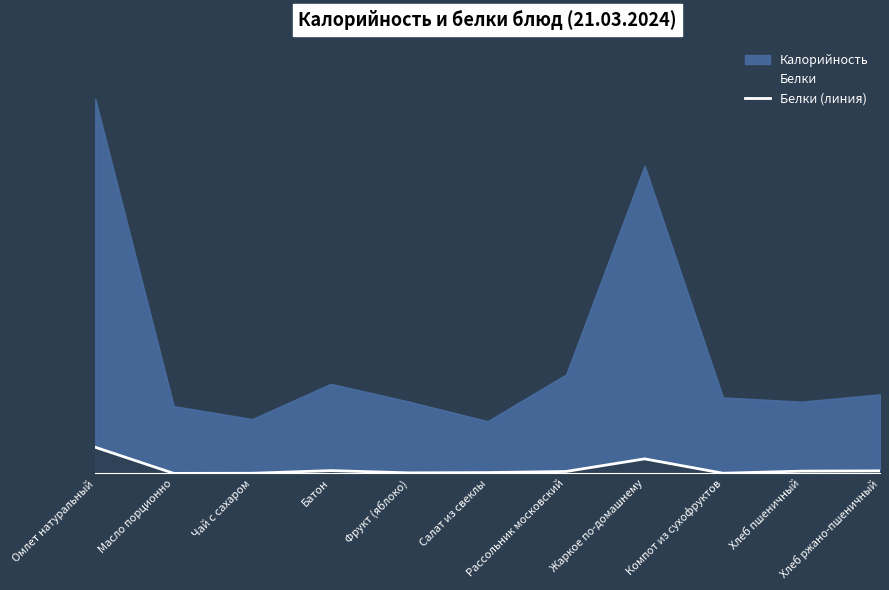

Between Батон and Хлеб ржано-пшеничный, which is larger?

Батон